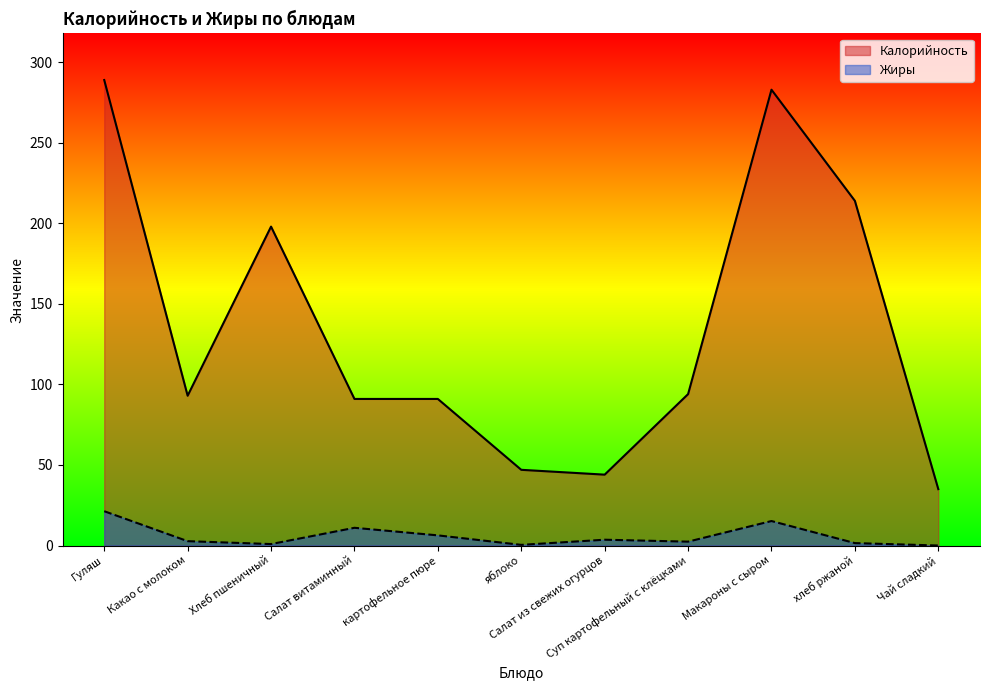

The Жиры series shows 0.0 at Чай сладкий. True or false?

True